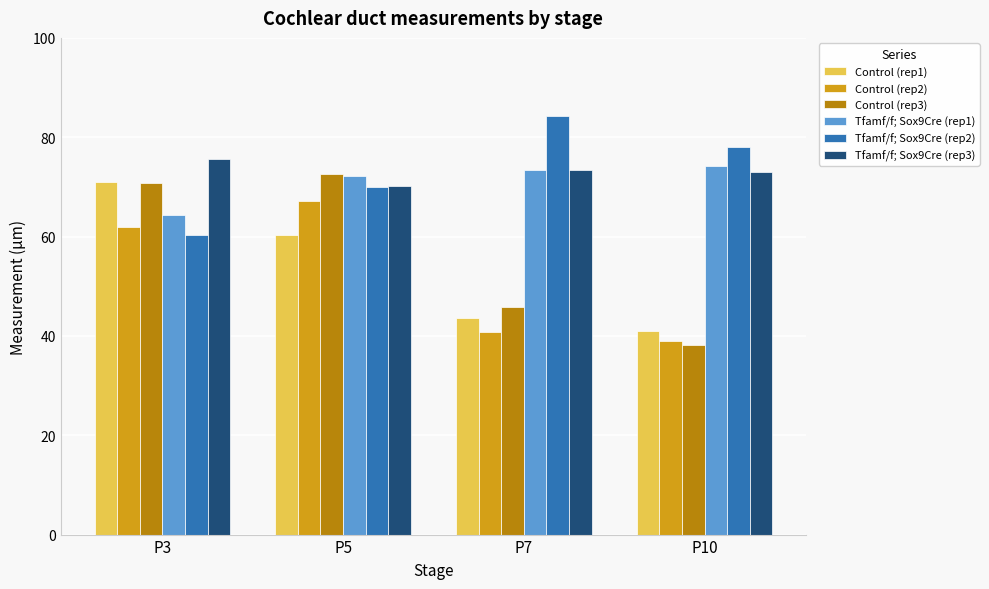

How many bars are there in total?

24